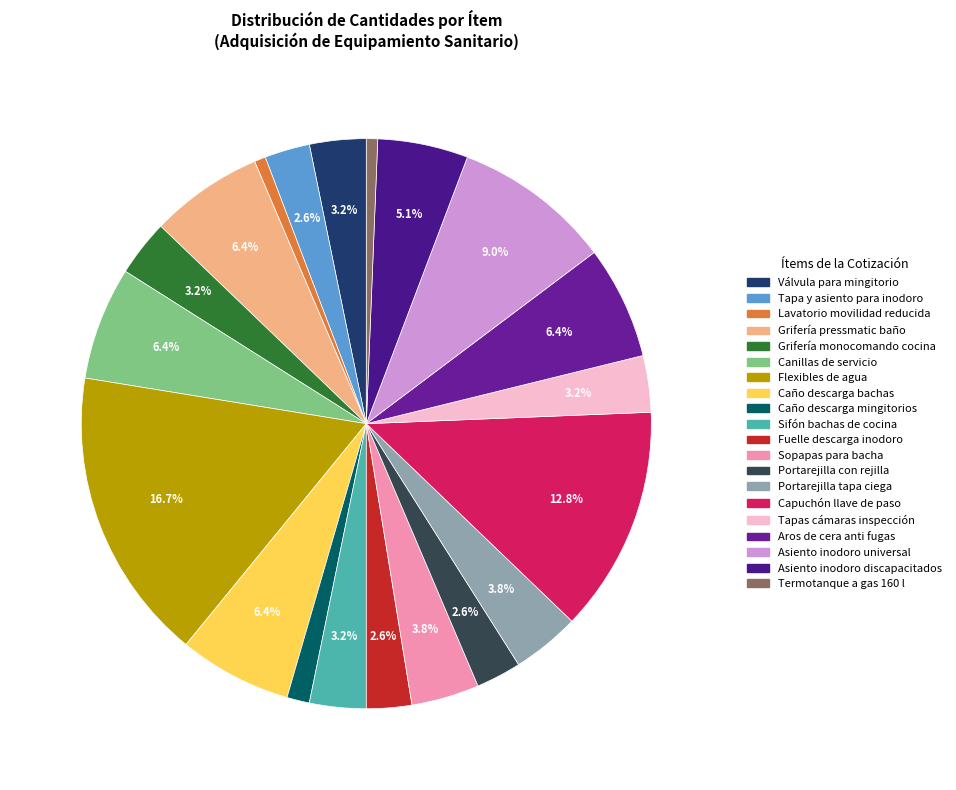

To the nearest percent, what percentage of the pie is Portarejilla con rejilla?

3%